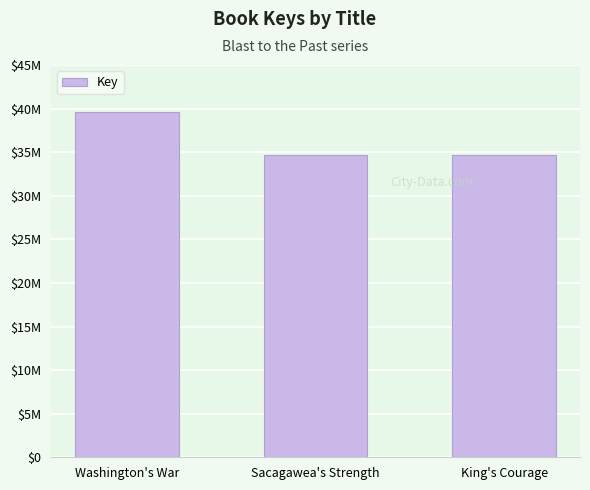

Are the bars horizontal?

No